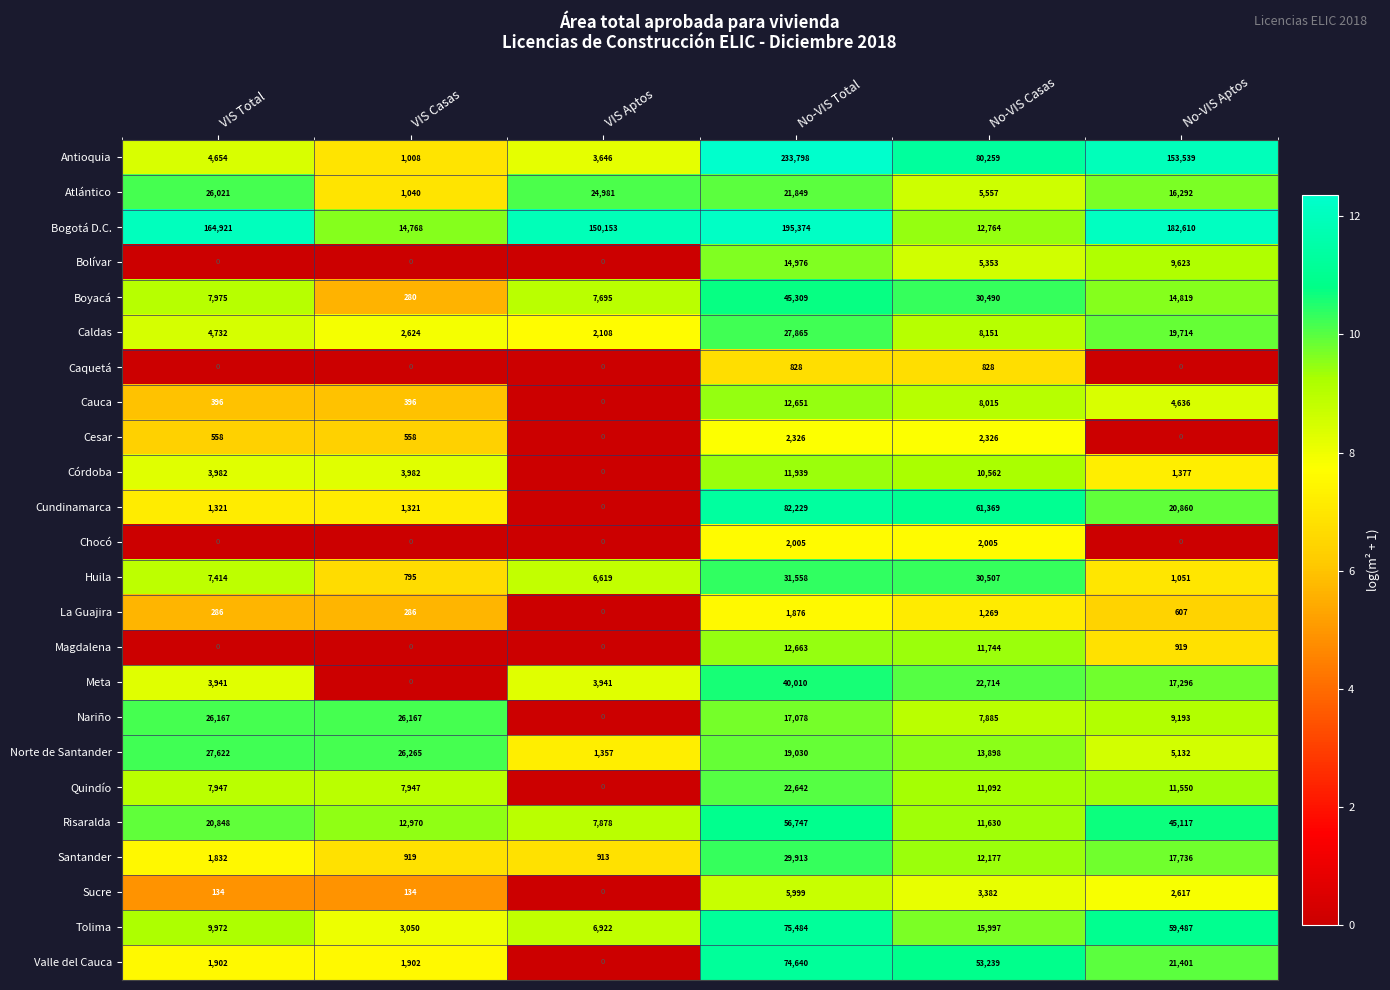

At which label does Antioquia first exceed 80259?

No-VIS Total